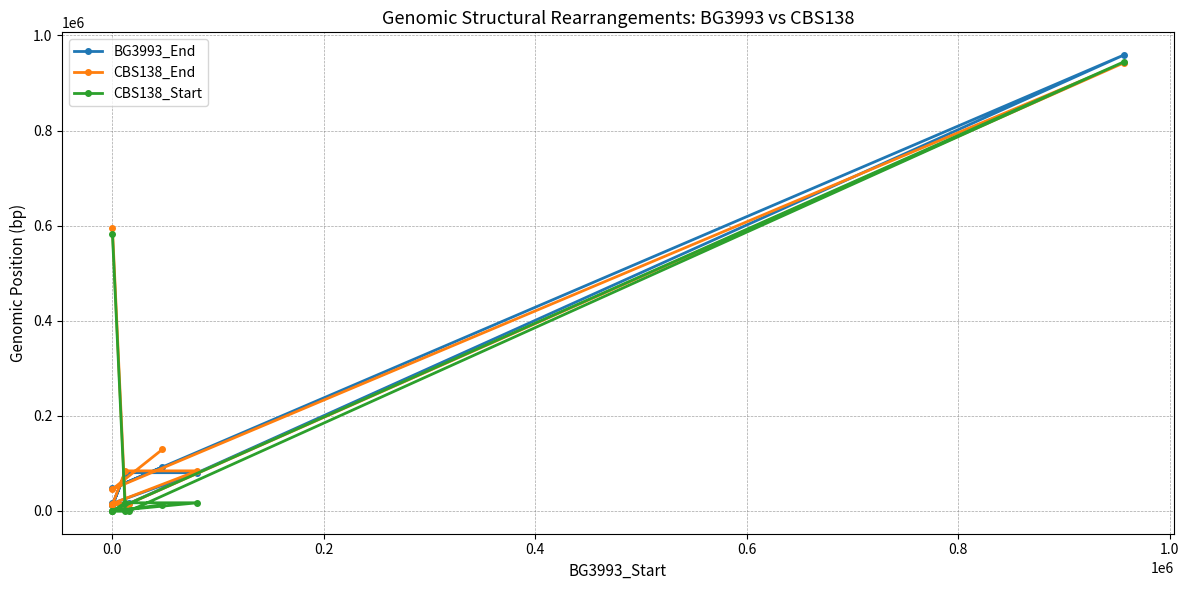

Rank the series by their maximum value, from lowest to highest.

CBS138_End, CBS138_Start, BG3993_End